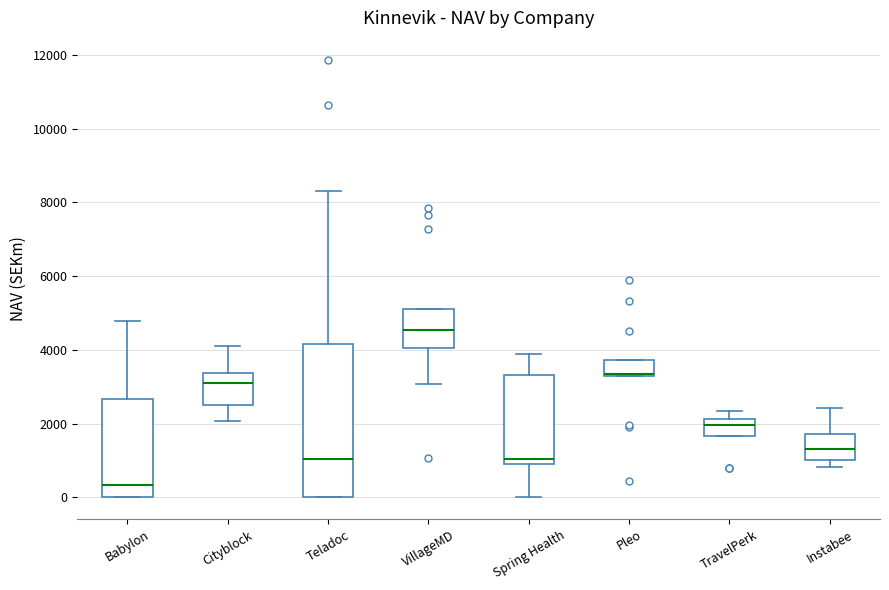

Where is the lower edge of the box for TravelPerk on the y-axis? The values are not printed on the chart, so give them approximately, as read against the axis.

1600